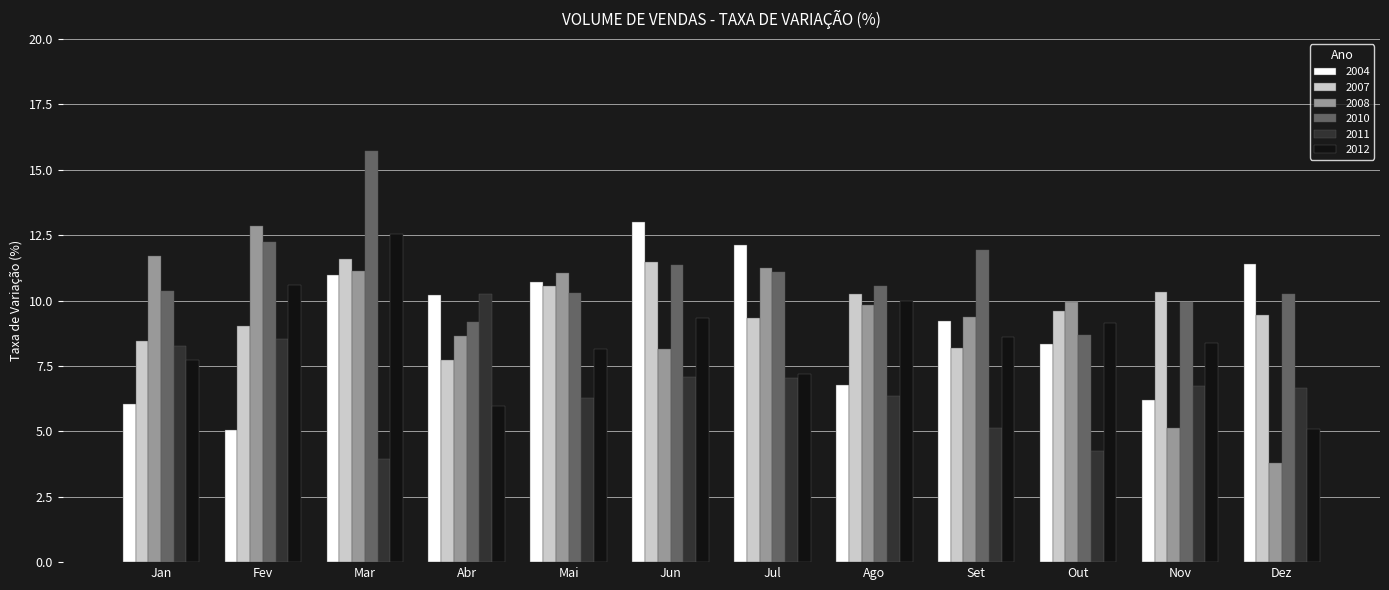

What value does the 2012 series have at Jul?

7.2